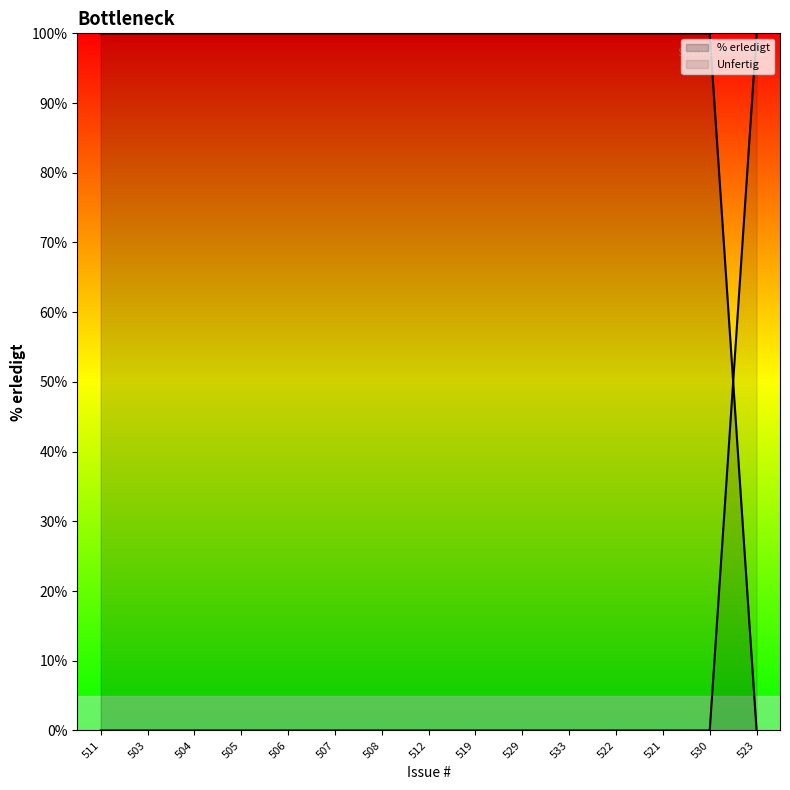

Which label corresponds to the largest value in the chart?

511